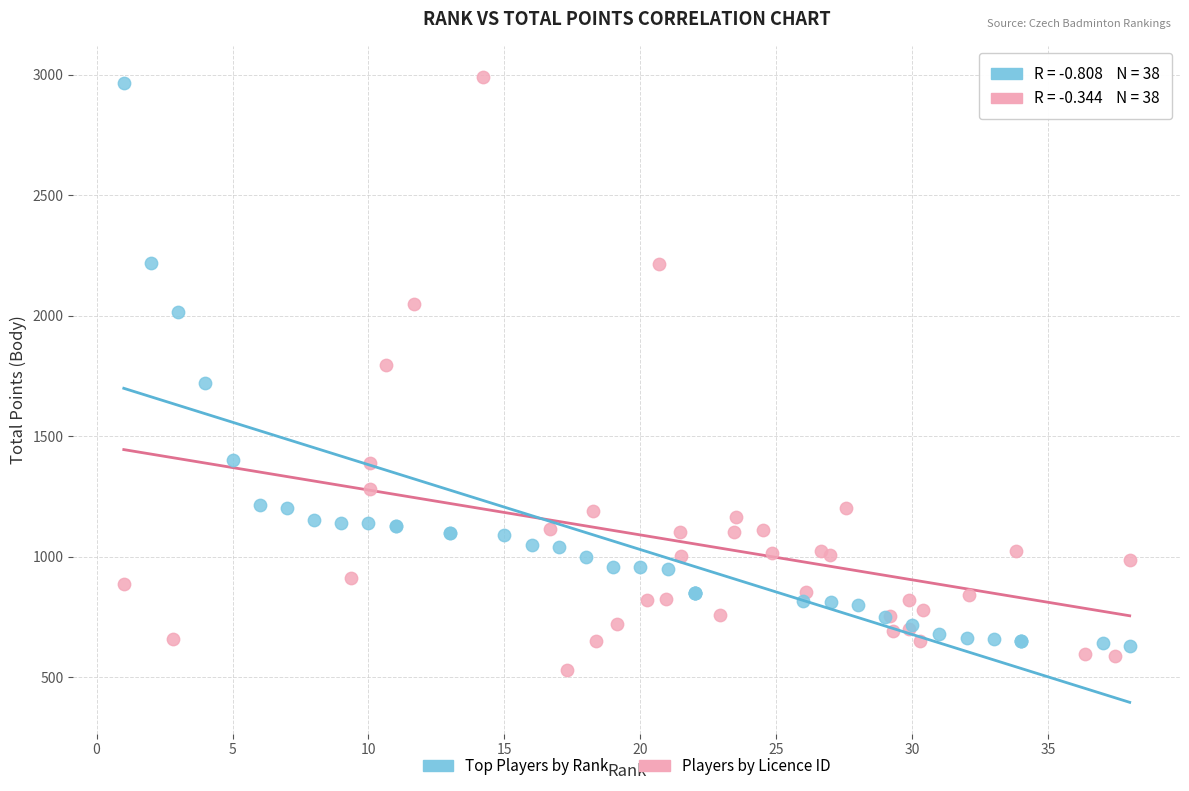

Which series has the largest Y range (max minus min)?

Players by Licence ID